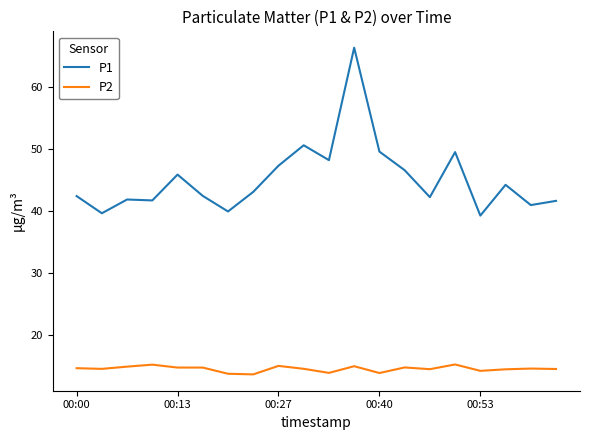

What is the highest value of the P2 series?

15.2